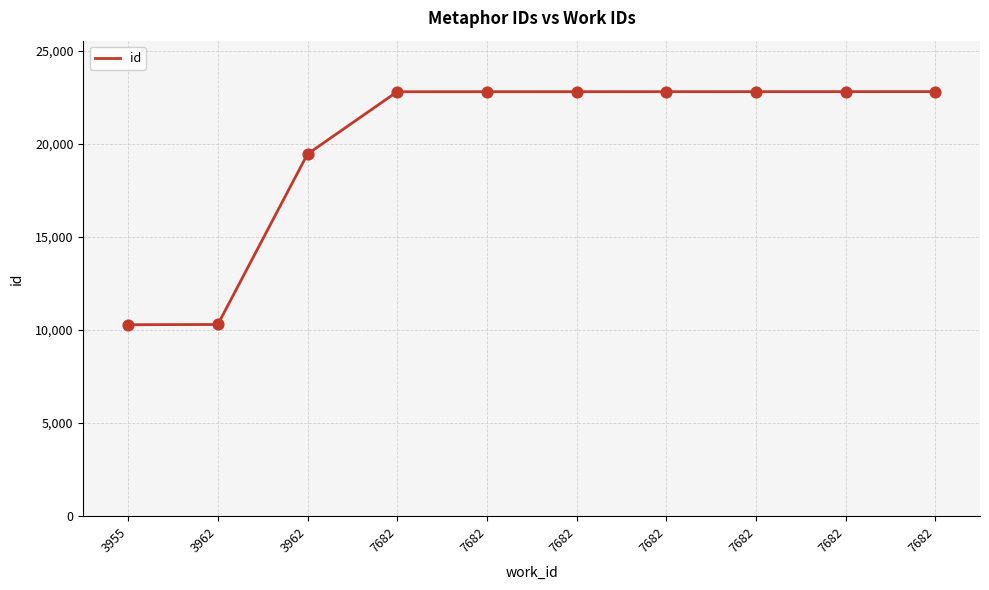

Between 7682 and 7682, which is larger?

7682